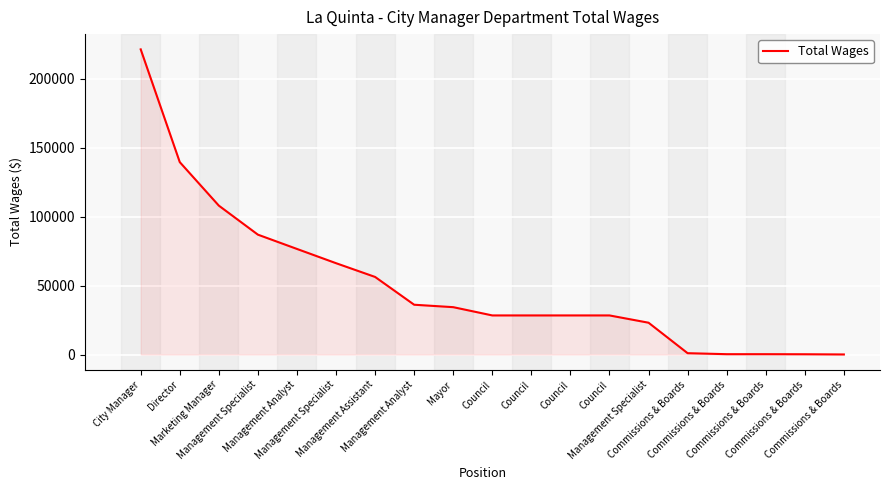

What is the change in value from Management Analyst to Council?

-7765